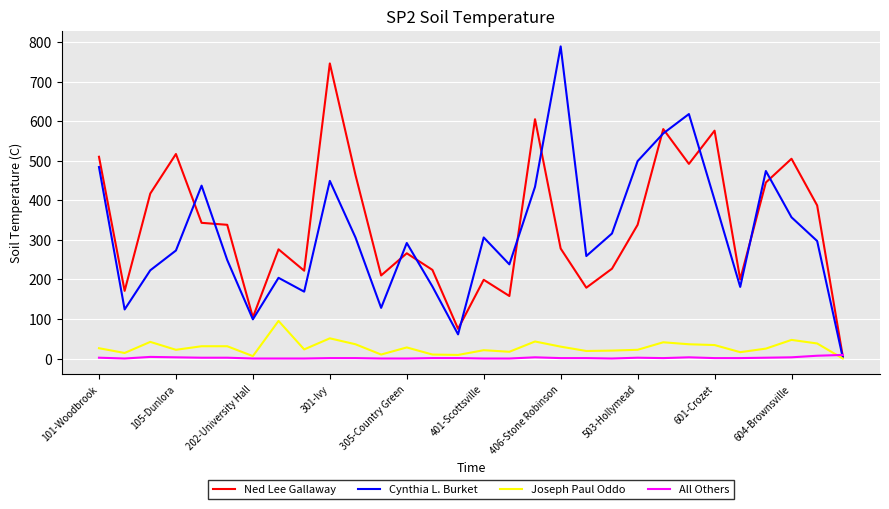

What is the difference between the second highest and second lowest values in the Cynthia L. Burket series?

557